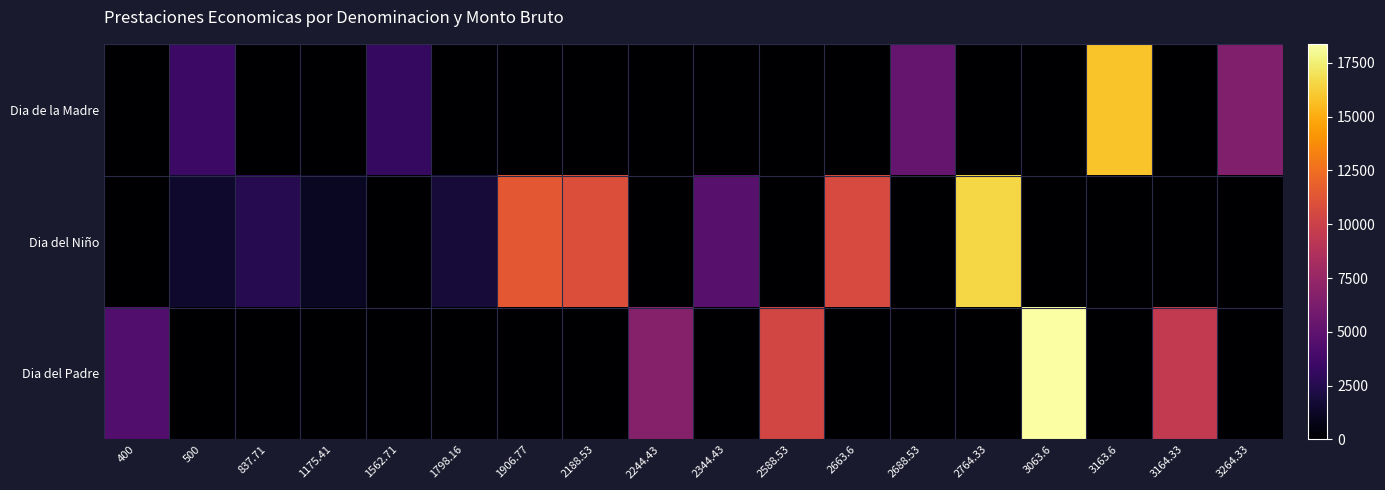

What is the spread (max minus min) of values at 837.71?

2513.1